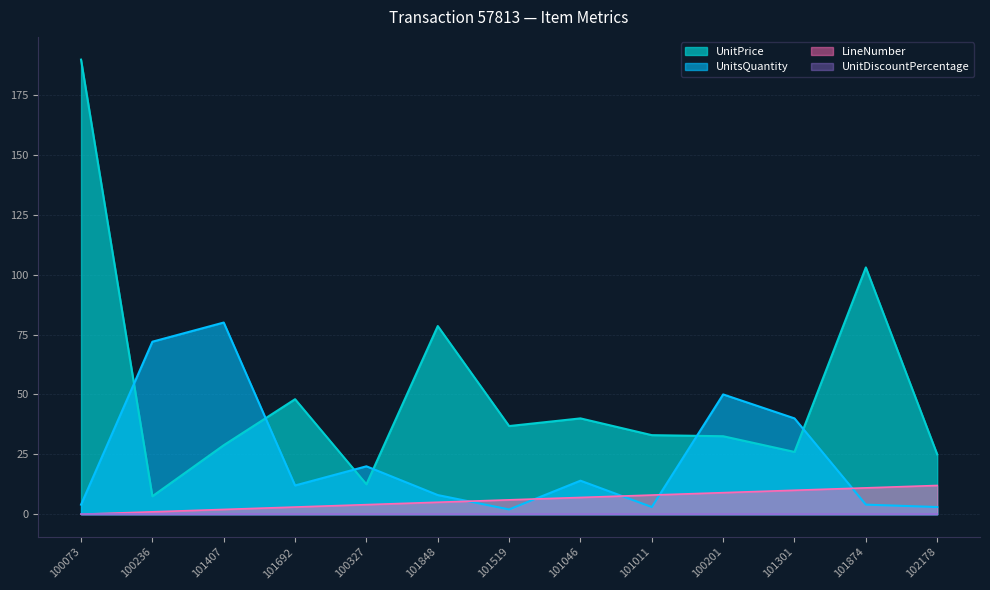

Which series has the largest total across all categories?

UnitPrice